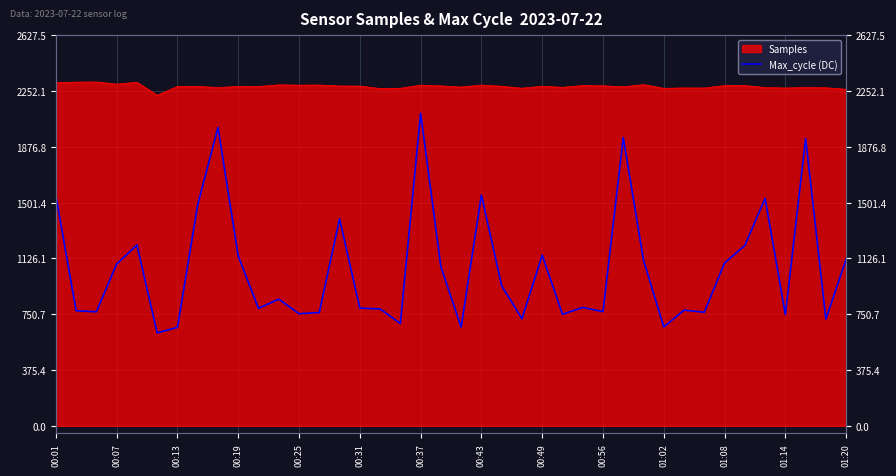

Reading left to right, extract all data points from this chart.

1549	774	767	1088	1216	625	662	1487	2006	1142	790	852	754	762	1392	792	786	688	2102	1070	664	1552	942	720	1148	750	796	768	1938	1114	665	778	764	1095	1213	1530	748	1932	718	1121